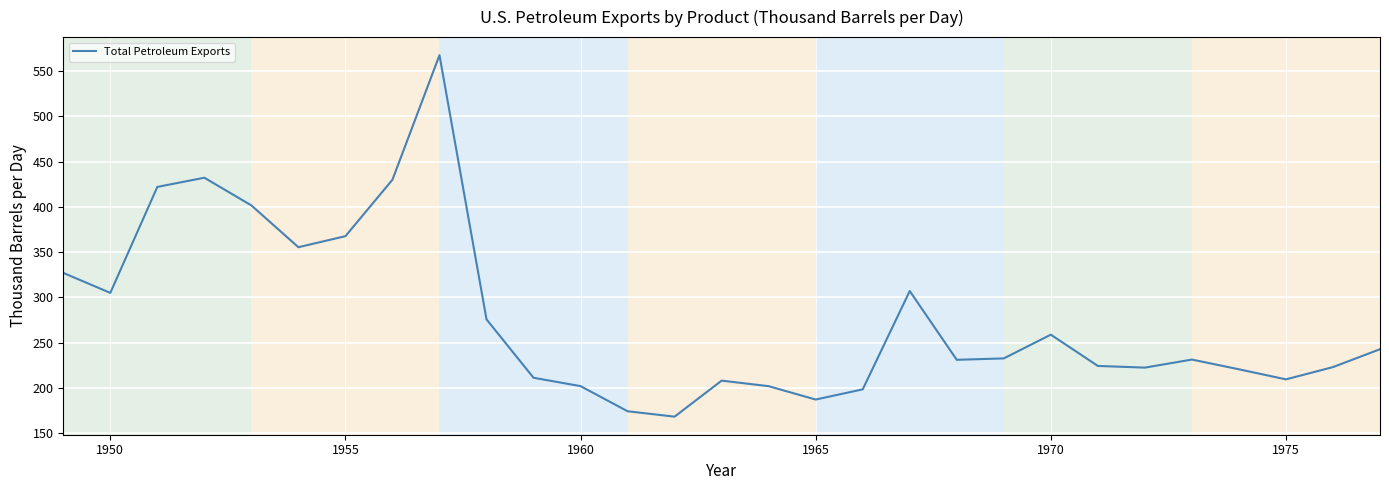

How many values exceed 231?

15